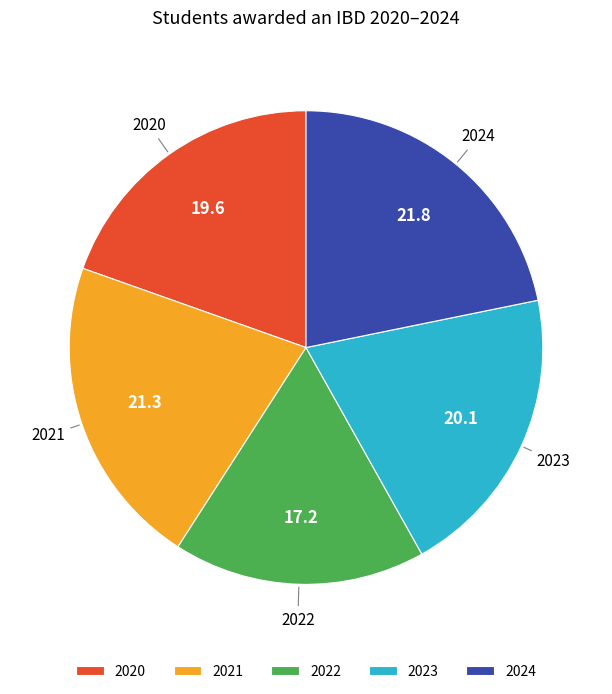

Do 2024 and 2023 together represent more than half of the pie?

No